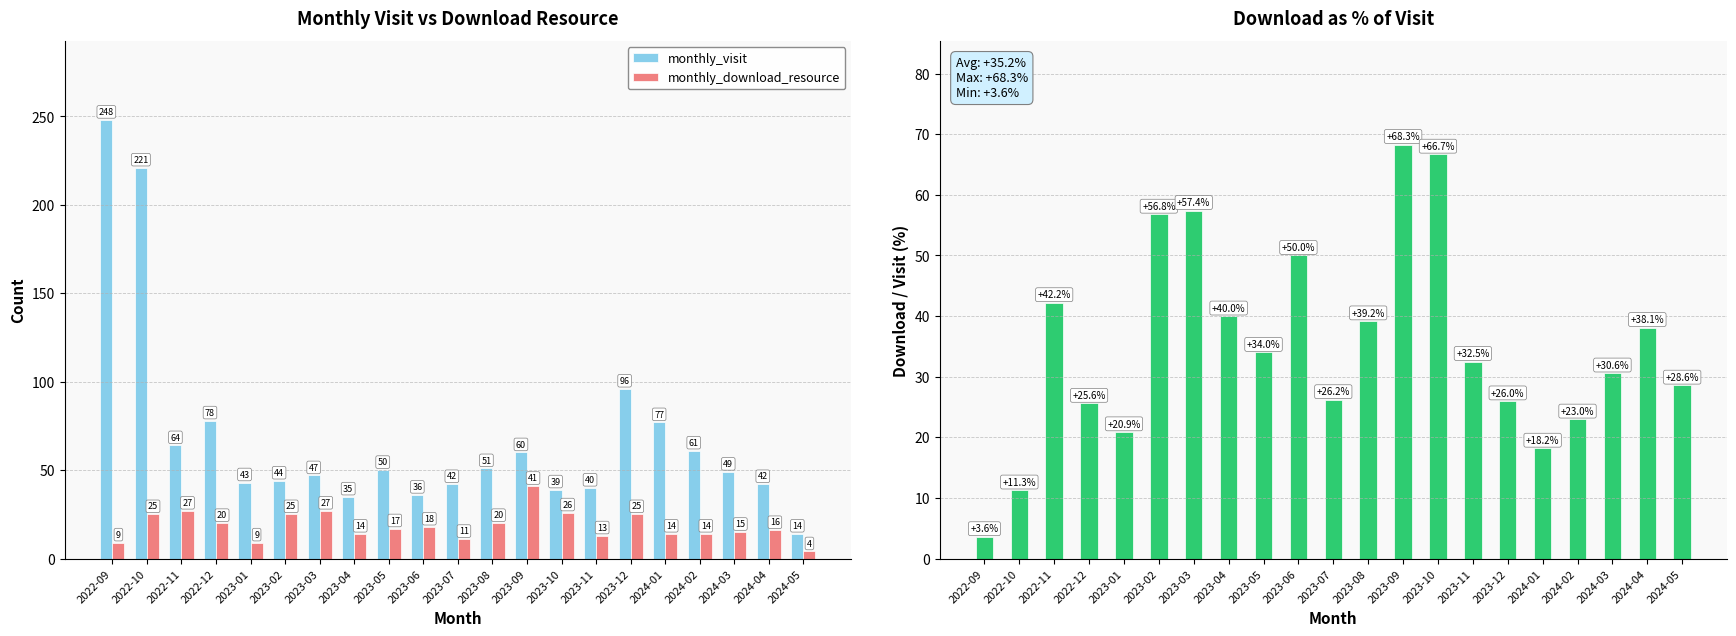

Is it true that download_pct_of_visit equals 7.3 at 2022-10?

False